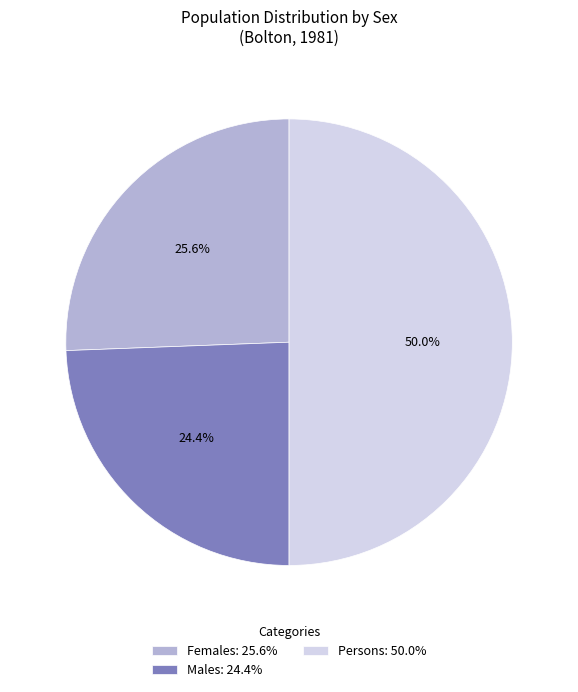

Is Females: 25.6% the majority of the pie?

No